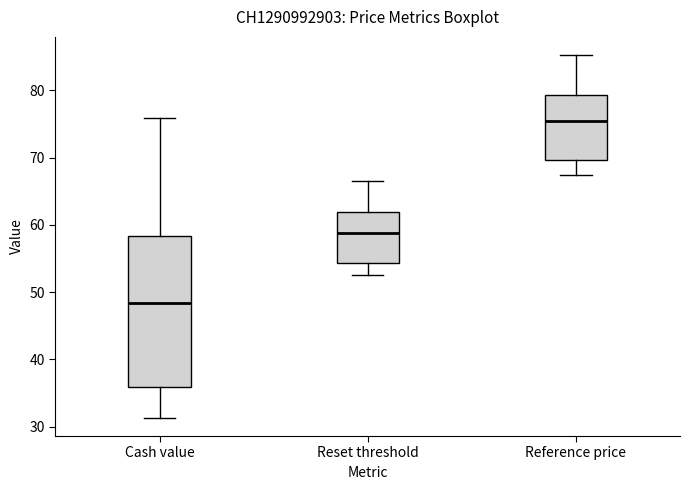

Which box's median line is the lowest?

Cash value